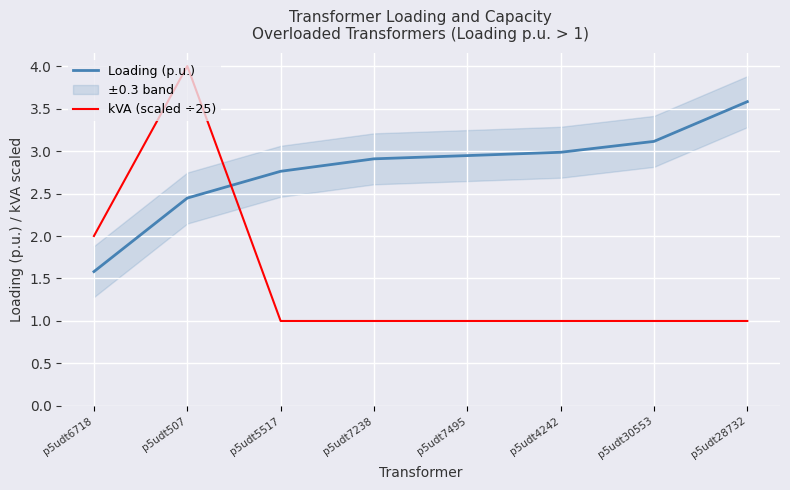

How many categories are shown in the chart?

8